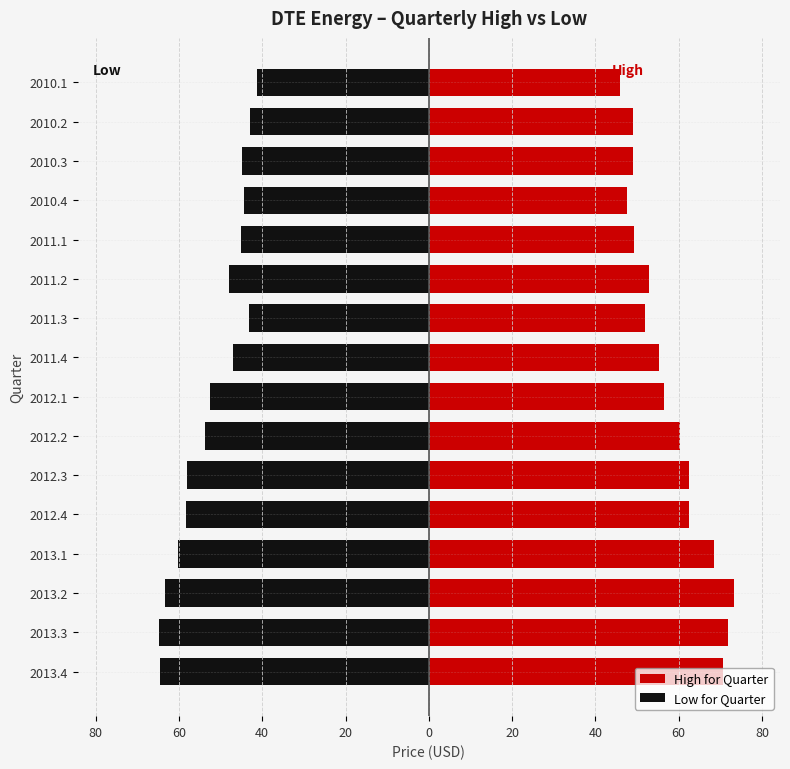

How many bars are there in total?

32